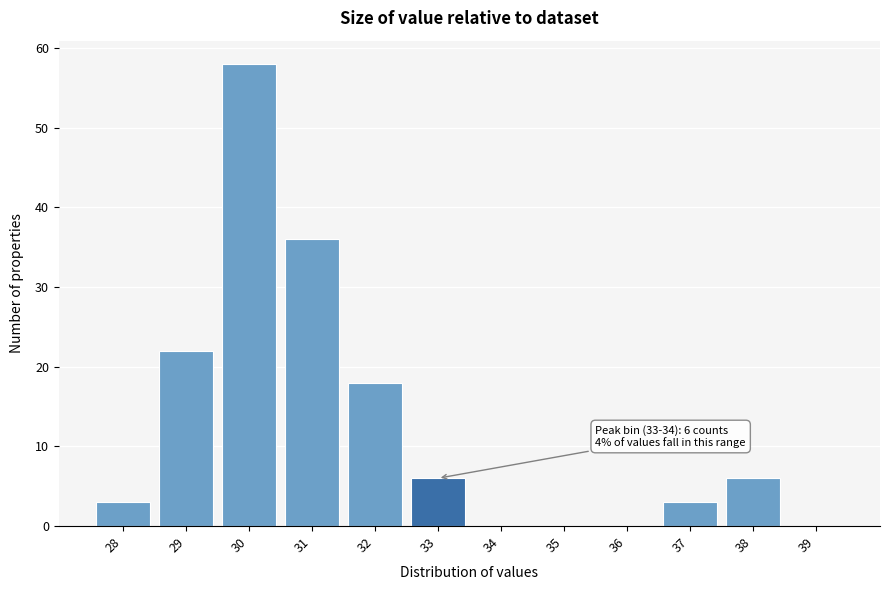

Reading left to right, list all the values displayed in this chart.

28=3	29=22	30=58	31=36	32=18	33=6	34=0	35=0	36=0	37=3	38=6	39=0